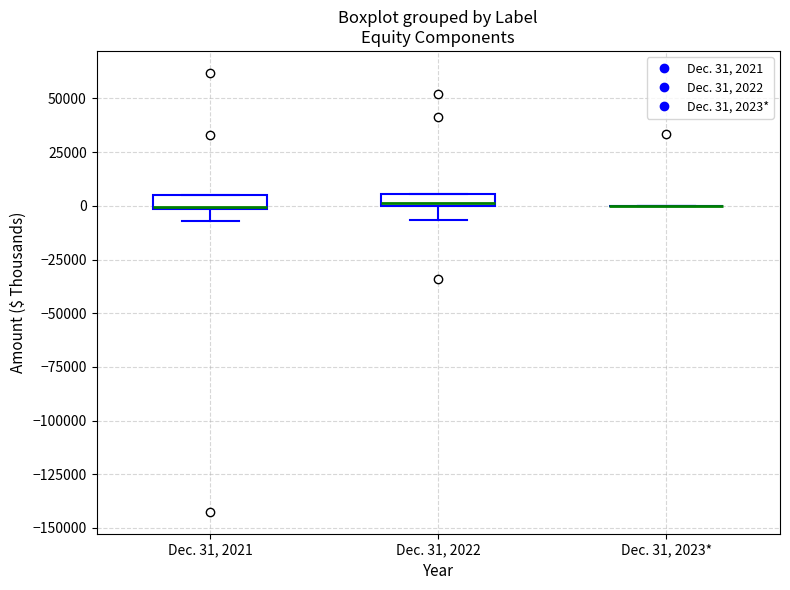

Where is the upper edge of the box for Dec. 31, 2022 on the y-axis? The values are not printed on the chart, so give them approximately, as read against the axis.

5000